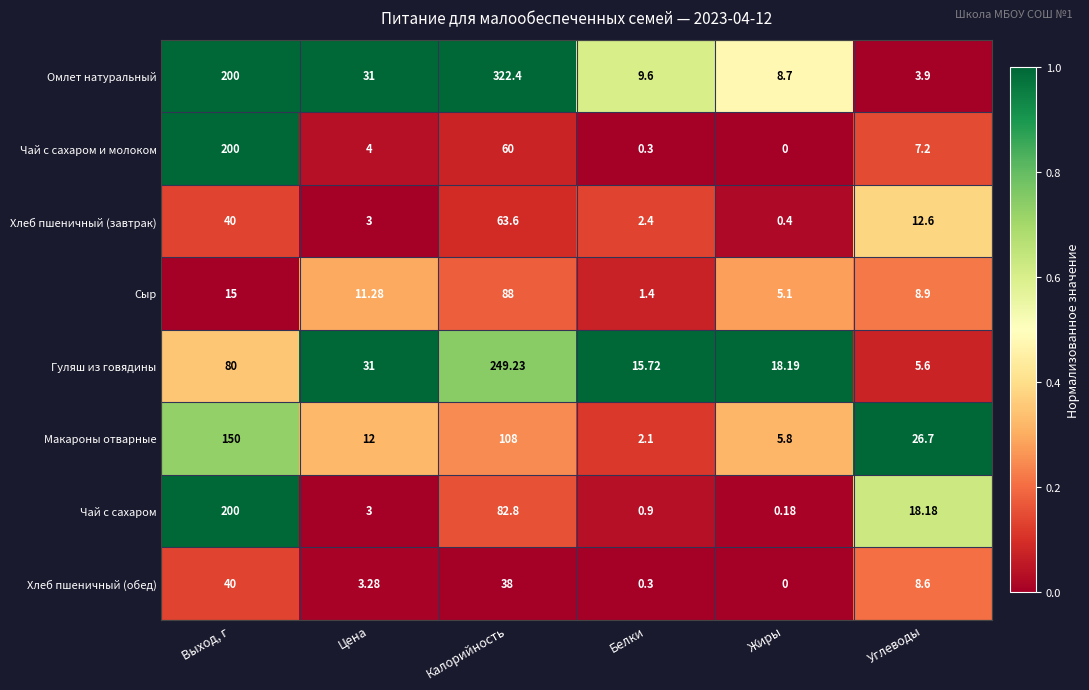

Count the number of categories in the chart.

6